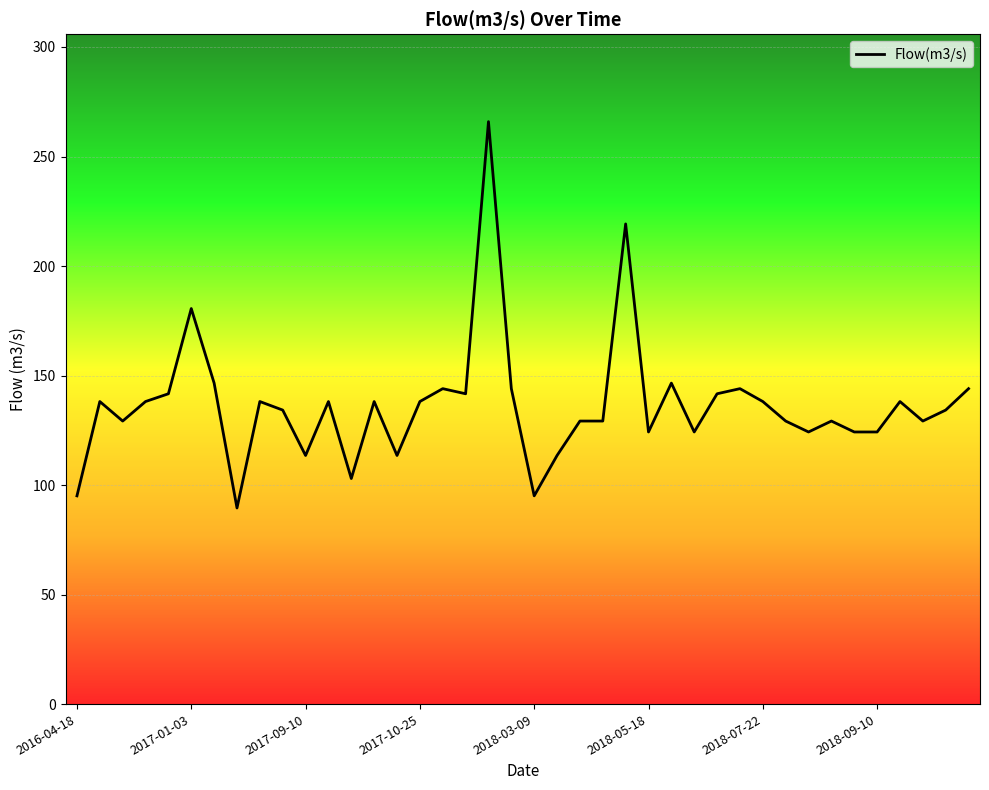

What is the greatest value displayed?

265.9